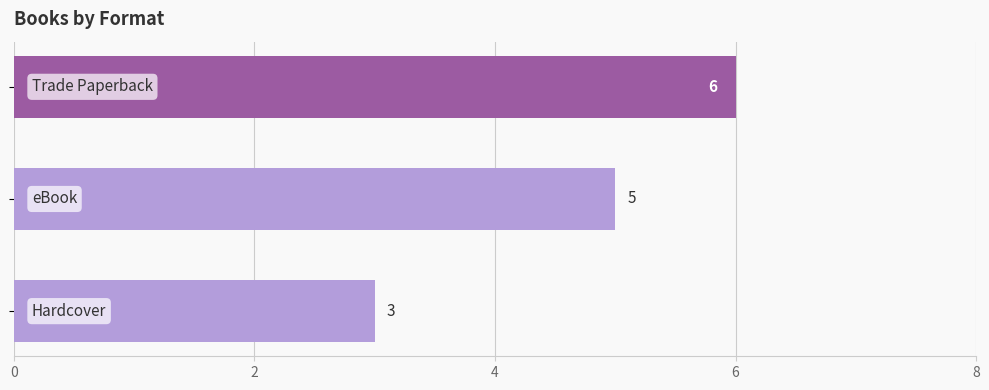

Count the values in the range 3 to 6.

3